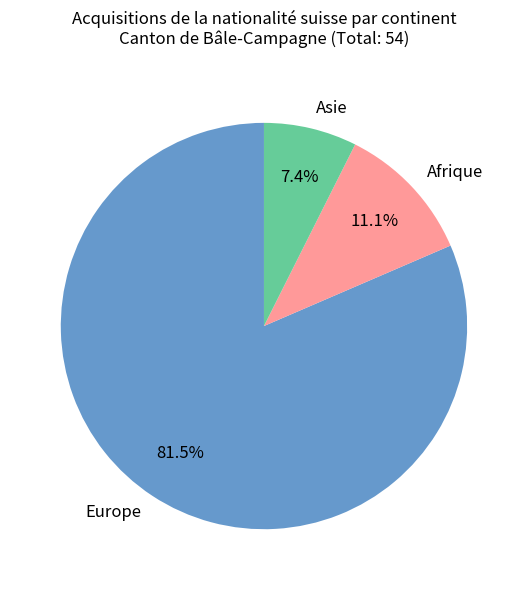

Rank the categories by value from lowest to highest.

Asie, Afrique, Europe